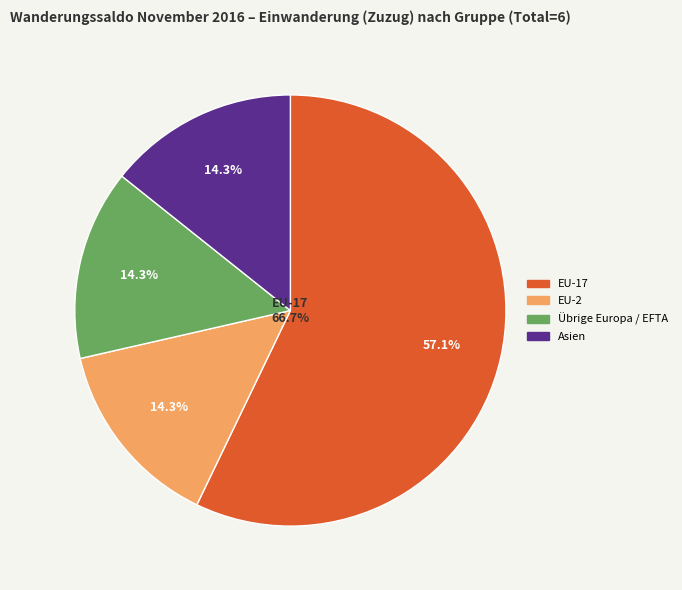

Which category has the biggest portion of the pie?

EU-17